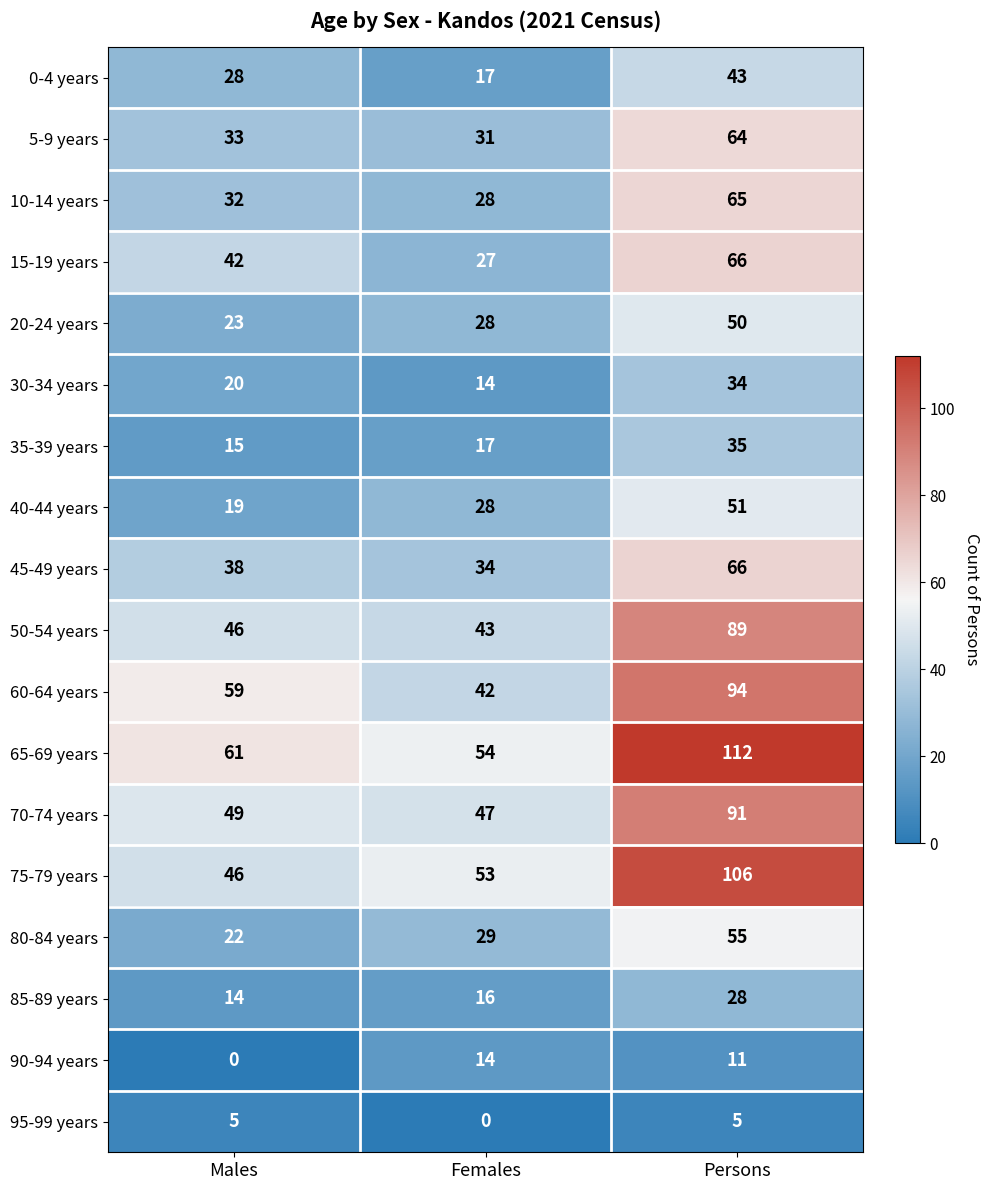

Where is 90-94 years nearest to the value 7?

Persons